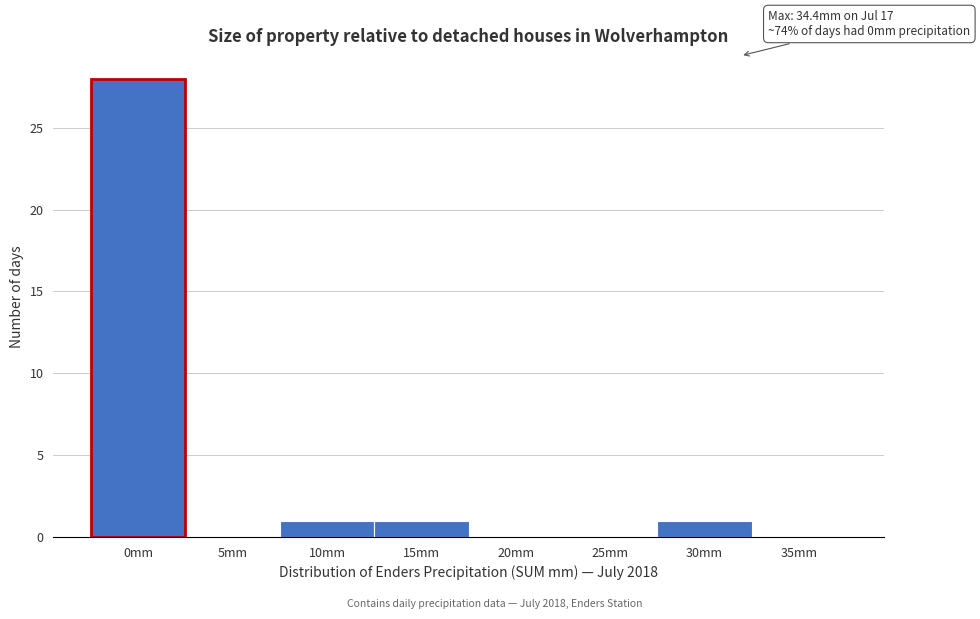

Reading right to left, extract all data points from this chart.

35mm=0	30mm=1	25mm=0	20mm=0	15mm=1	10mm=1	5mm=0	0mm=28